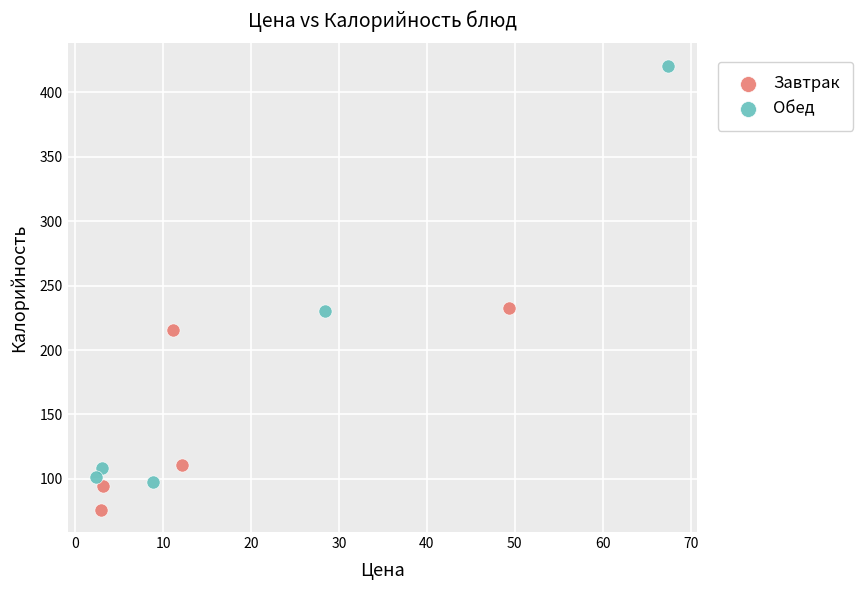

Which series contains the lowest Y value?

Завтрак